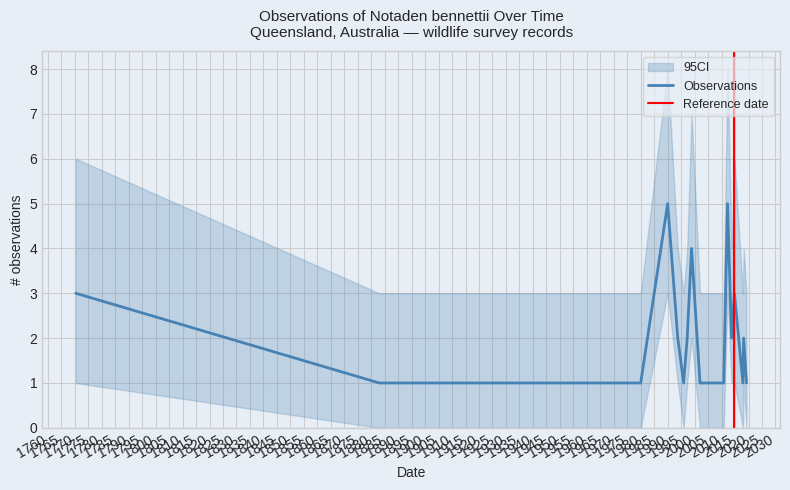

What is the value of the 13th point from the left?

2